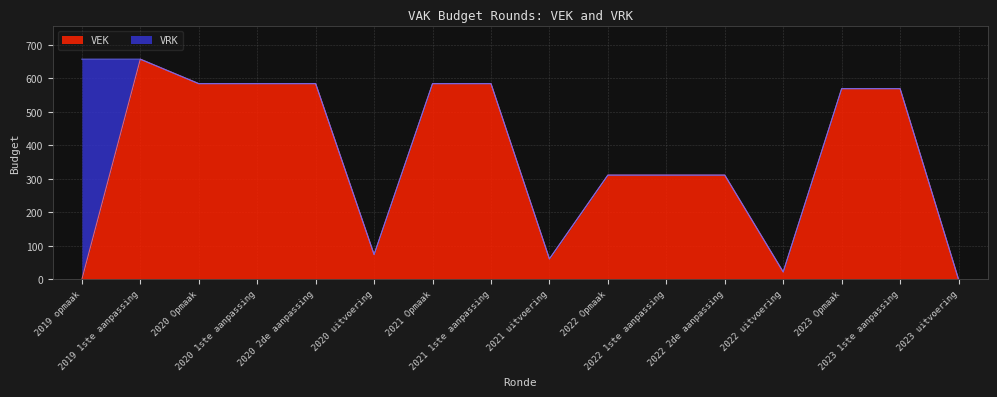

Rank the categories by value from lowest to highest.

2019 opmaak, 2023 uitvoering, 2022 uitvoering, 2021 uitvoering, 2020 uitvoering, 2022 Opmaak, 2022 1ste aanpassing, 2022 2de aanpassing, 2023 Opmaak, 2023 1ste aanpassing, 2020 Opmaak, 2020 1ste aanpassing, 2020 2de aanpassing, 2021 Opmaak, 2021 1ste aanpassing, 2019 1ste aanpassing